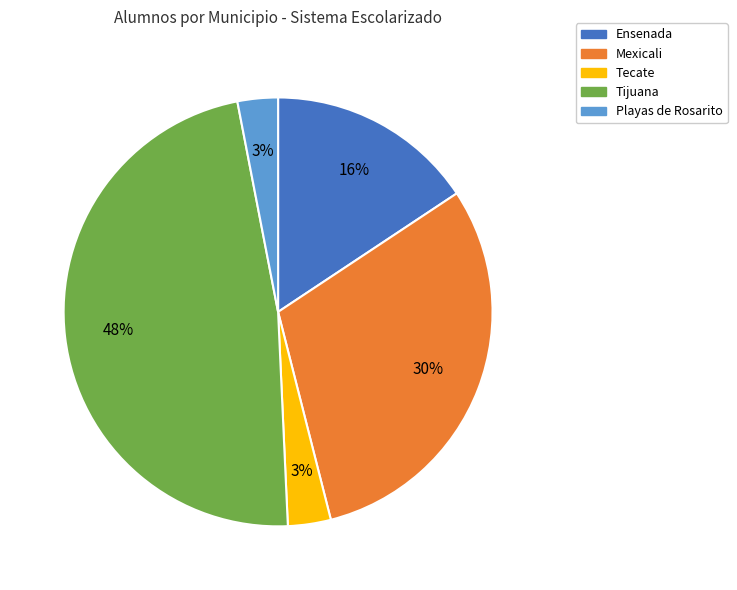

Which has a higher value, Mexicali or Playas de Rosarito?

Mexicali